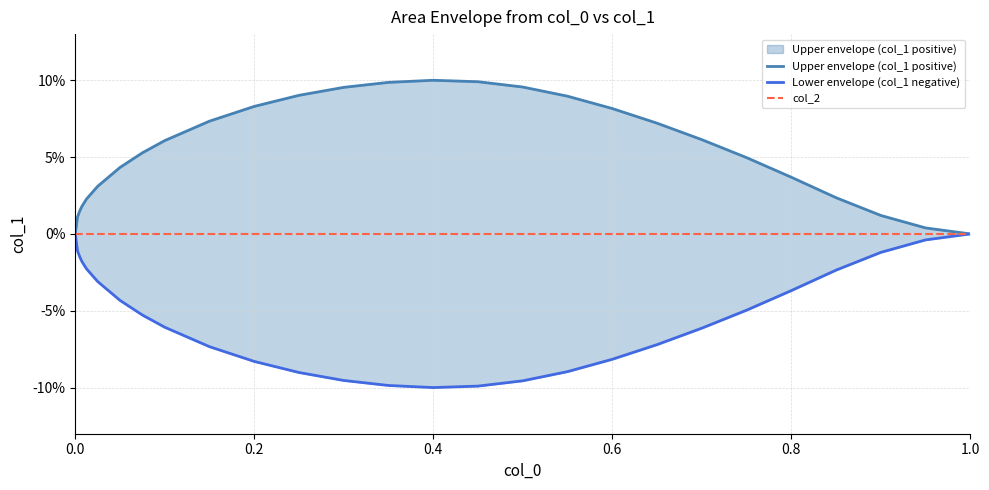

What is the label of the 26th point from the right?

0.2